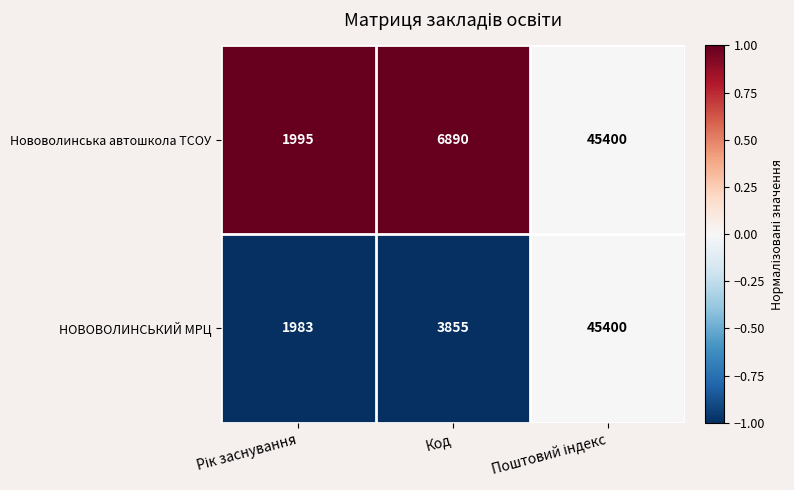

The value of Нововолинська автошкола ТСОУ at Код is 10633. True or false?

False